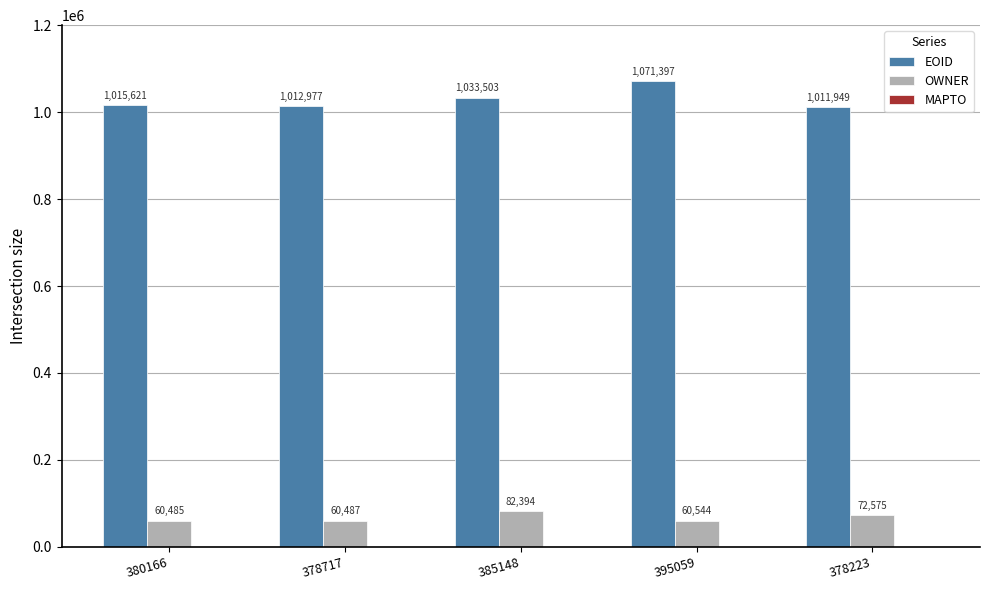

List the series in order of their overall mean, lowest first.

OWNER, EOID